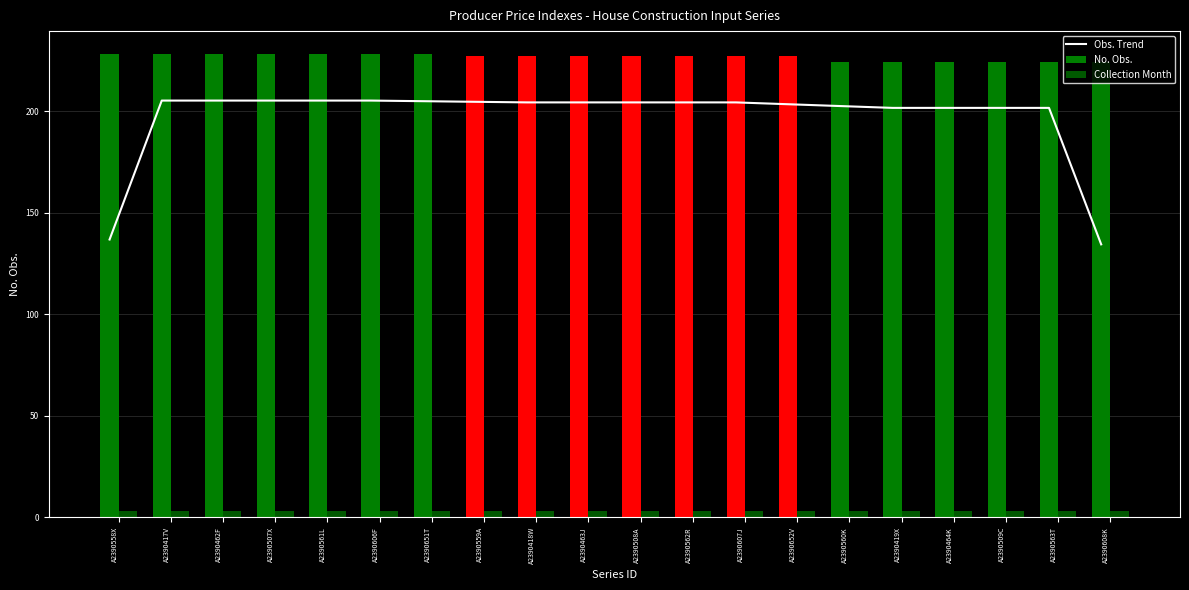

Reading left to right, transcribe all the data shown in this chart.

Obs. Trend: 136.8	205.2	205.2	205.2	205.2	205.2	204.9	204.6	204.3	204.3	204.3	204.3	204.3	203.4	202.5	201.6	201.6	201.6	201.6	134.4
No. Obs.: 228.0	228.0	228.0	228.0	228.0	228.0	228.0	227.0	227.0	227.0	227.0	227.0	227.0	227.0	224.0	224.0	224.0	224.0	224.0	224.0
Collection Month: 3.0	3.0	3.0	3.0	3.0	3.0	3.0	3.0	3.0	3.0	3.0	3.0	3.0	3.0	3.0	3.0	3.0	3.0	3.0	3.0